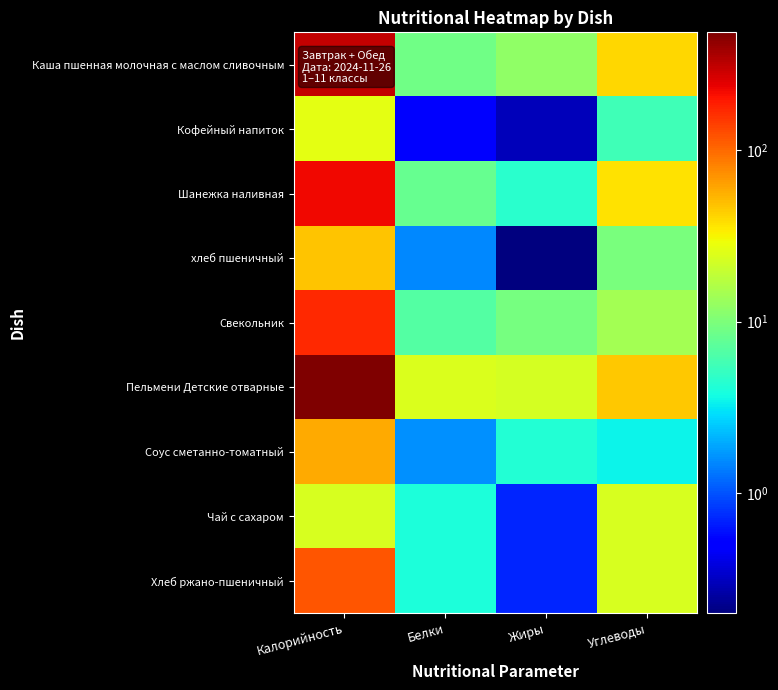

Which has a higher value, Жиры or Белки?

Жиры